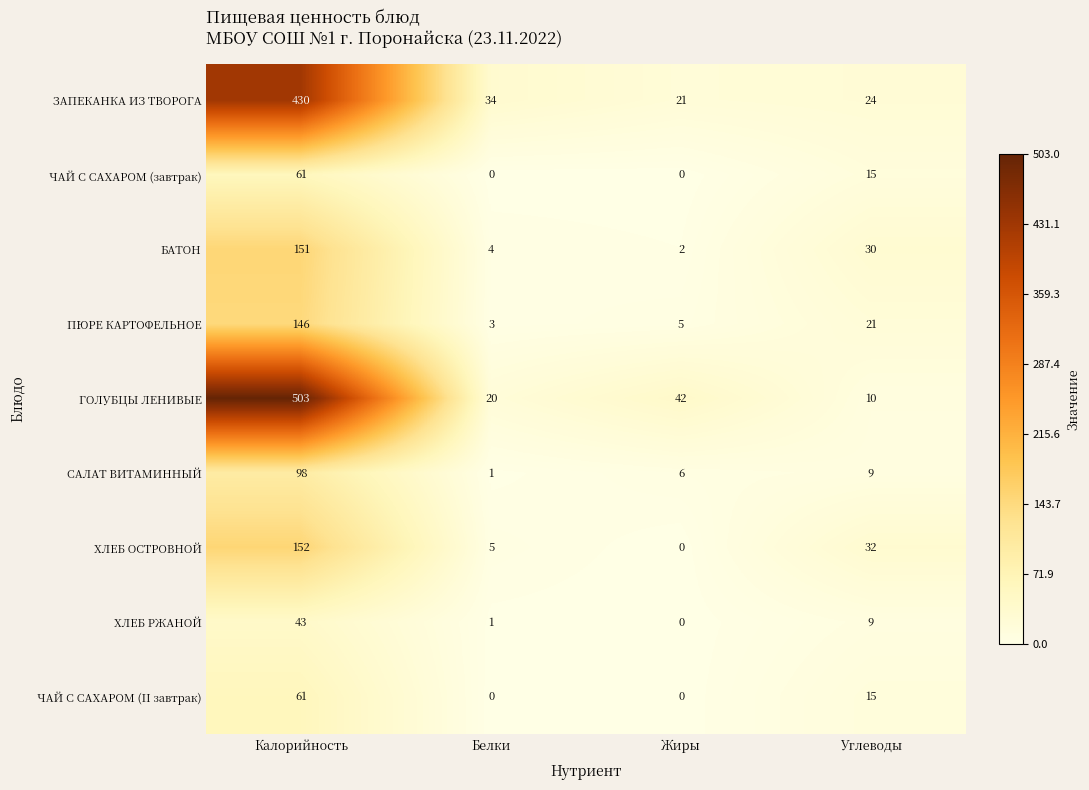

Is it true that ХЛЕБ ОСТРОВНОЙ equals 32 at Углеводы?

True